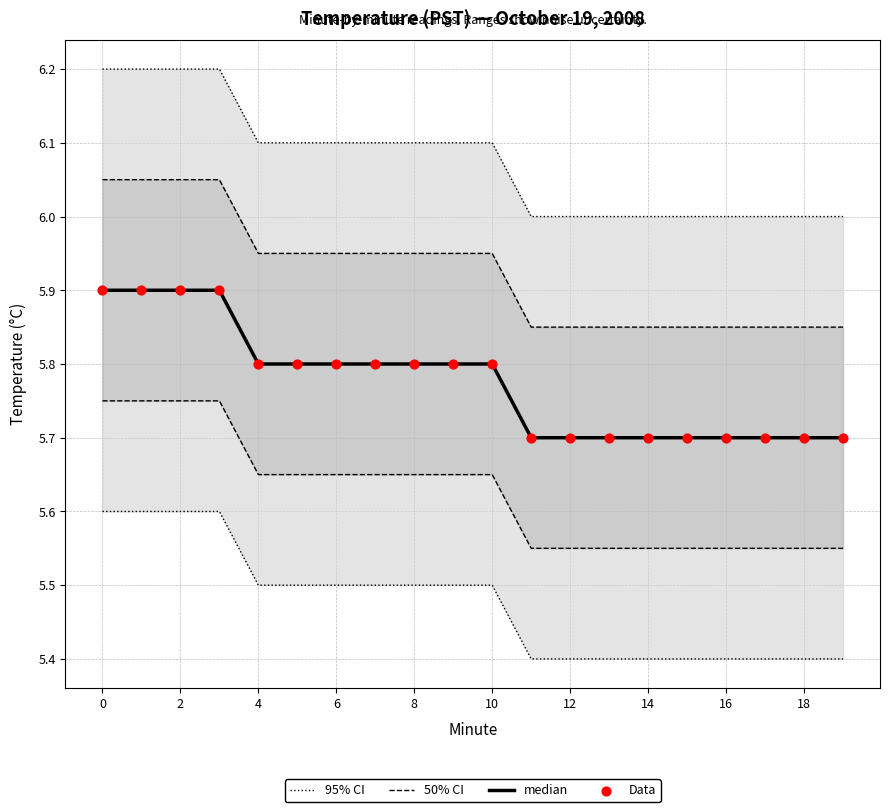

Which series has the widest spread of Y values?

95% CI